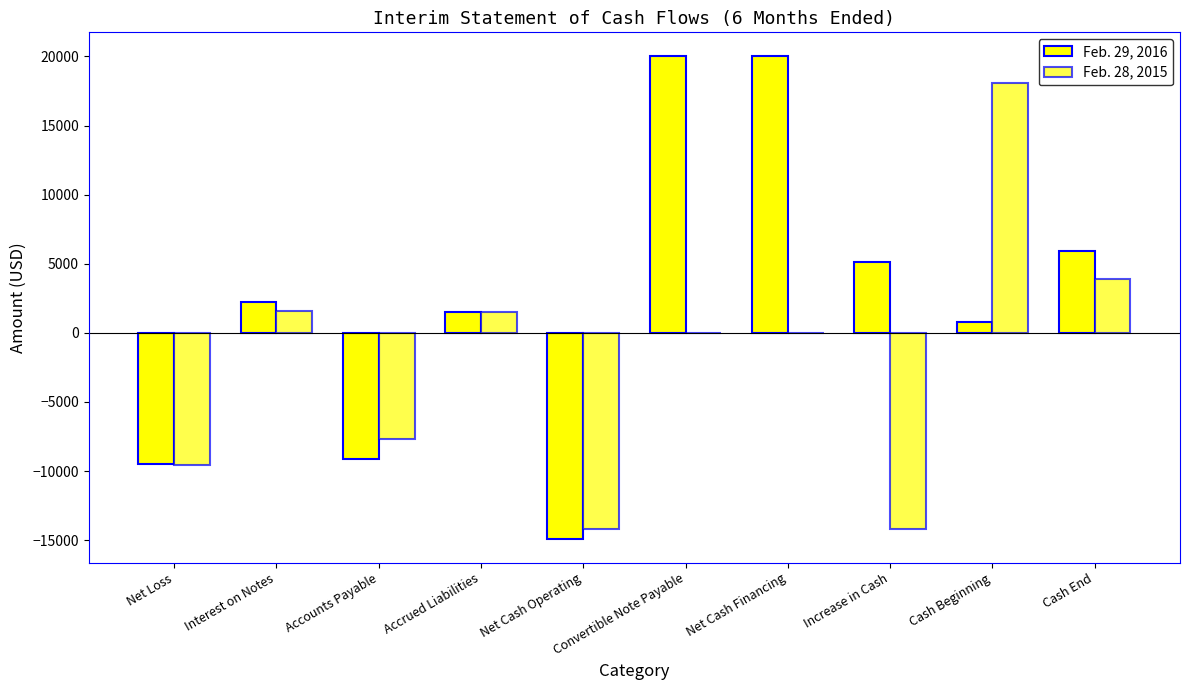

What is the maximum value for Feb. 28, 2015?

18066